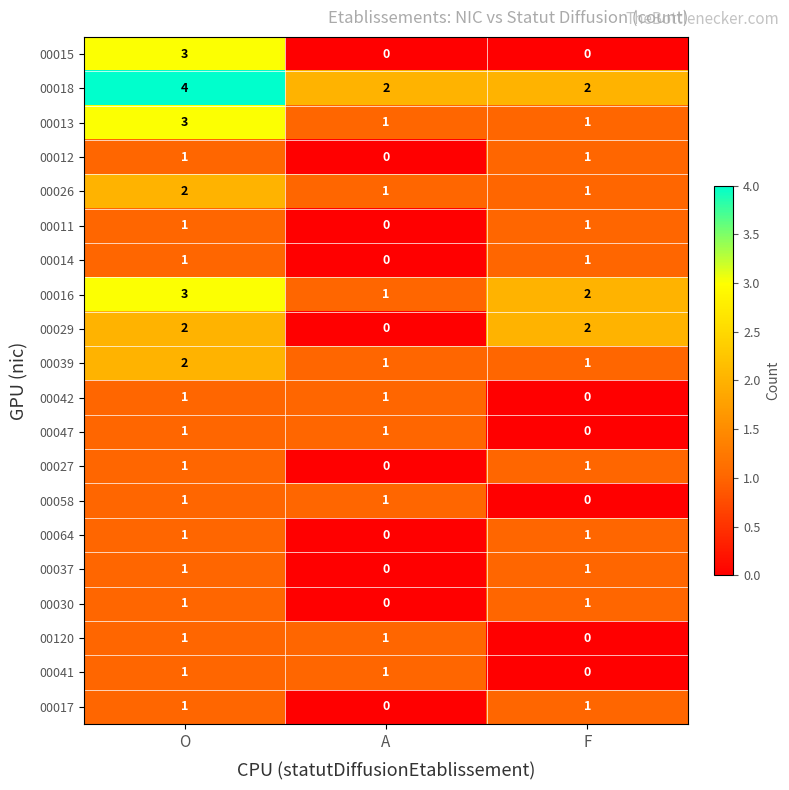

The 00014 series shows 1 at O. True or false?

True